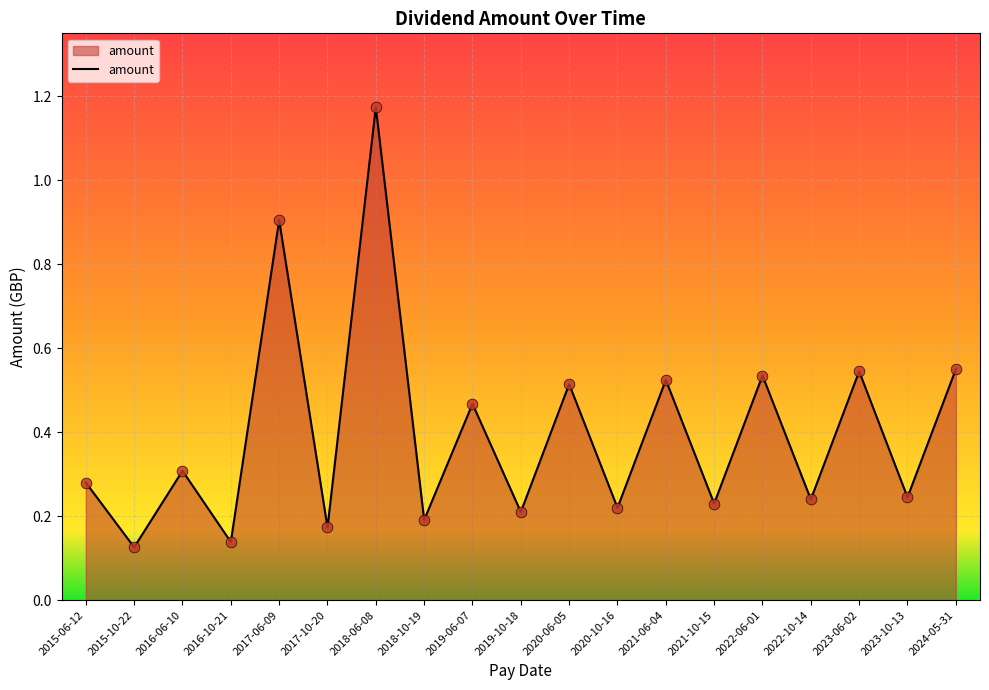

What is the change in value from 2015-06-12 to 2020-06-05?

+0.2